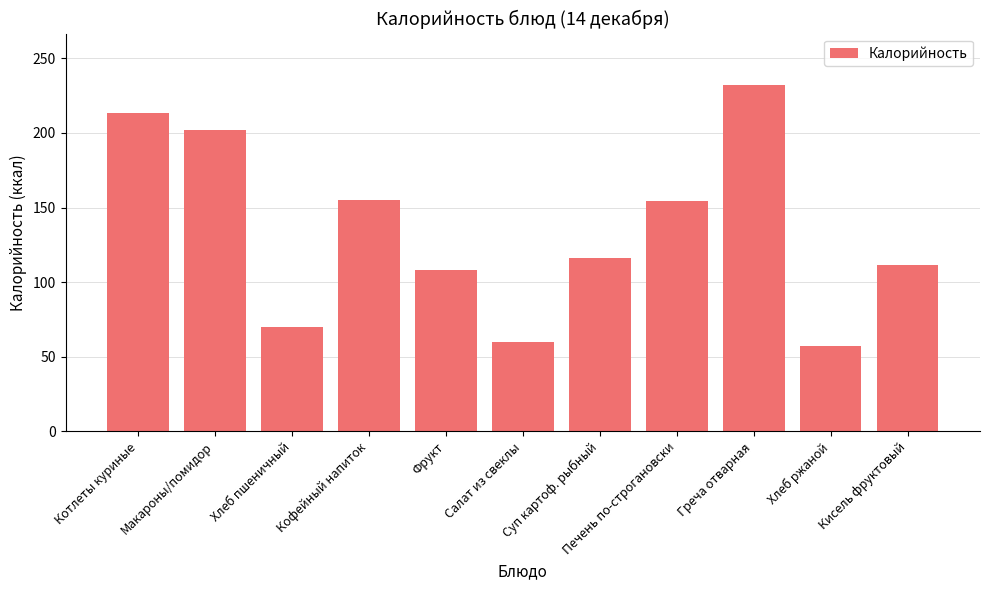

True or false: the data shows 106.7 at Кофейный напиток.

False